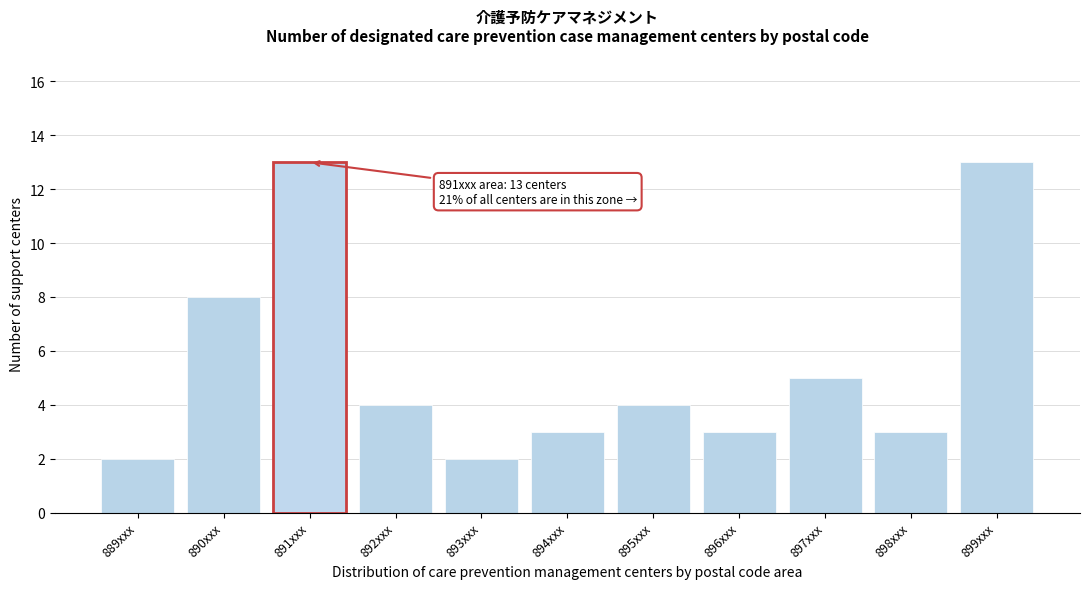

Reading right to left, list all the values displayed in this chart.

13	3	5	3	4	3	2	4	13	8	2